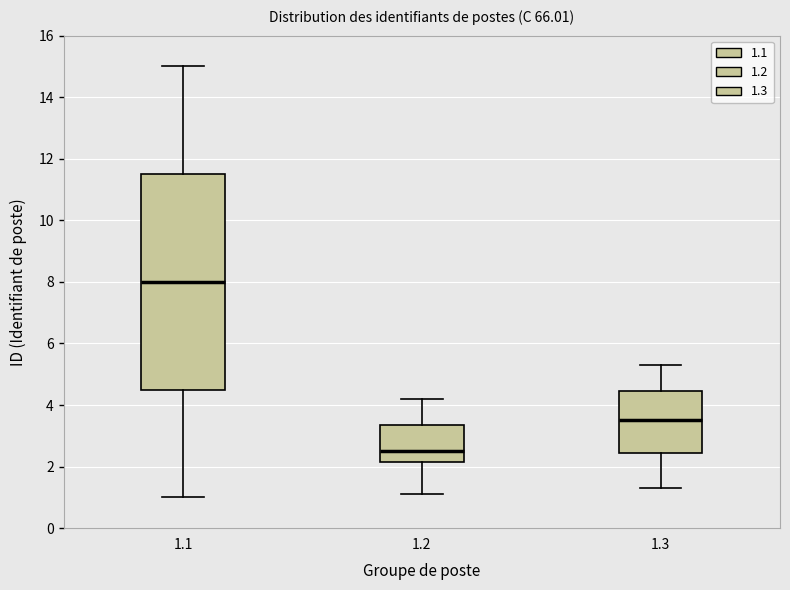

Reading left to right, transcribe this box plot: for each box, give where its median line is, the range the box spans, and where its two whiskers end, as read against the y-axis. The values are not printed on the chart, so give them approximately, as read against the axis.

1.1: median 8.0, box 4.6 to 11.6, whiskers 1.0 to 15.0
1.2: median 2.6, box 2.2 to 3.4, whiskers 1.2 to 4.2
1.3: median 3.6, box 2.4 to 4.4, whiskers 1.4 to 5.4